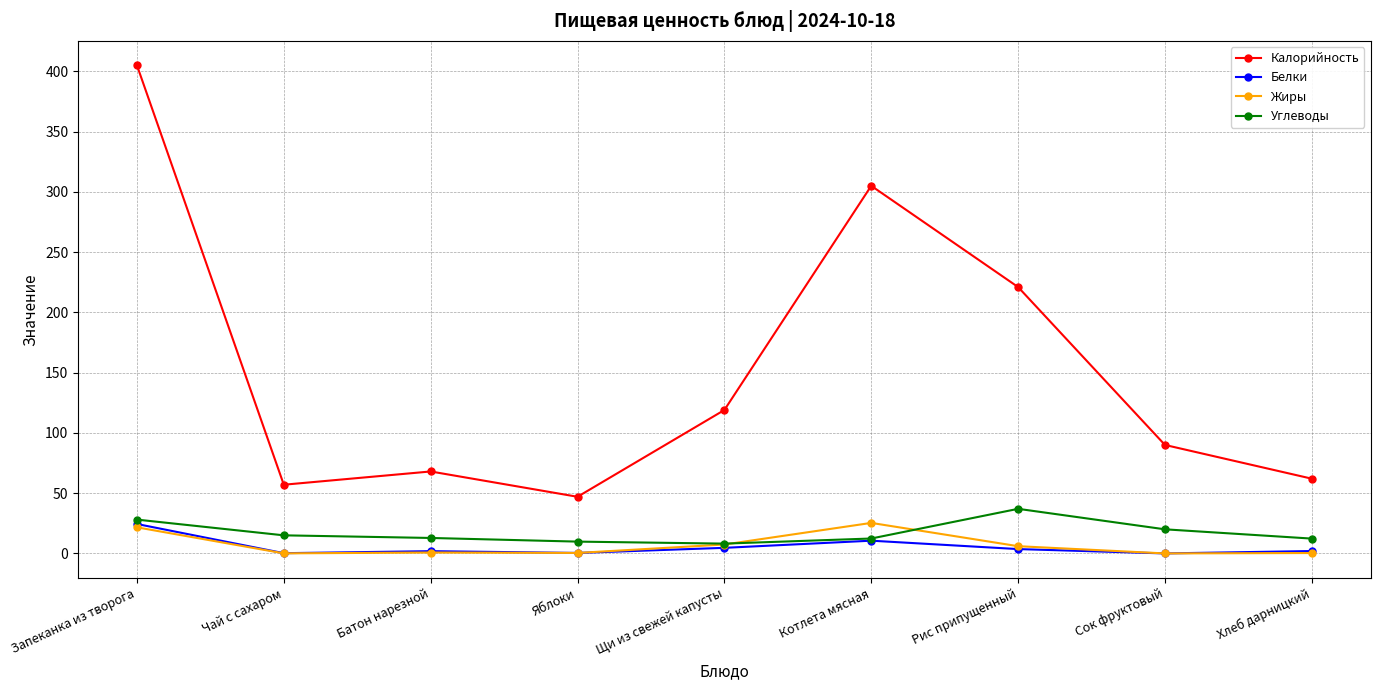

At which label does Углеводы first exceed 12?

Запеканка из творога